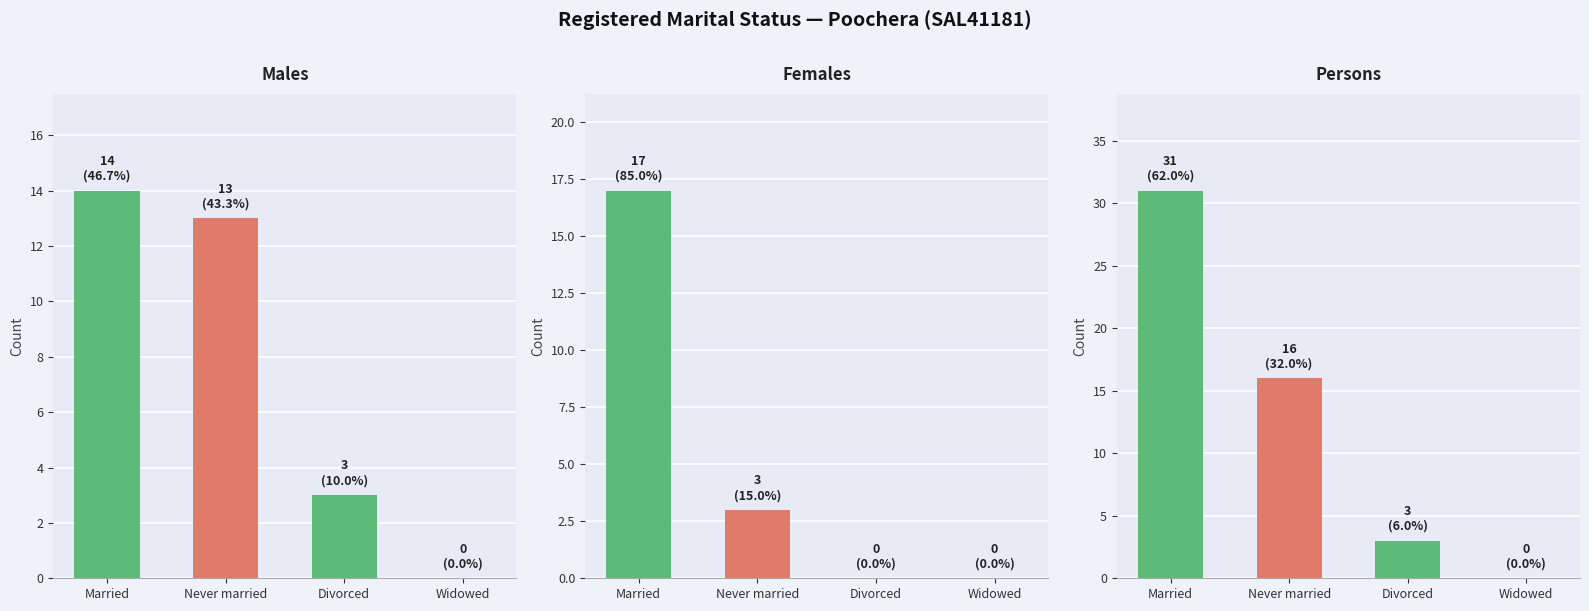

List the series in order of their peak value, highest first.

Persons, Females, Males